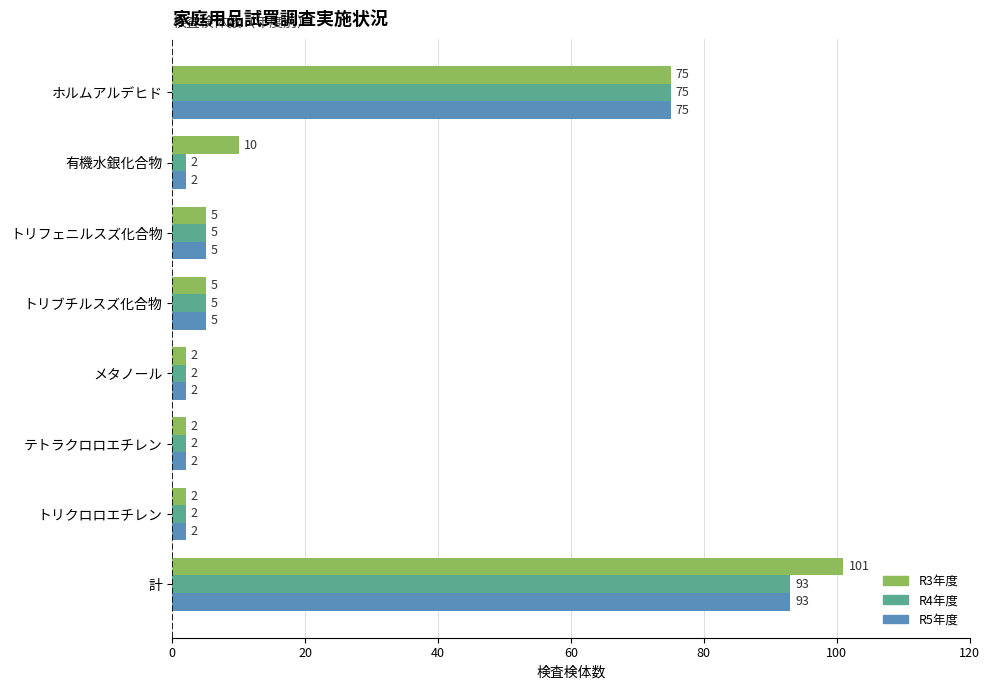

What are all the series names shown in the legend?

R3年度, R4年度, R5年度